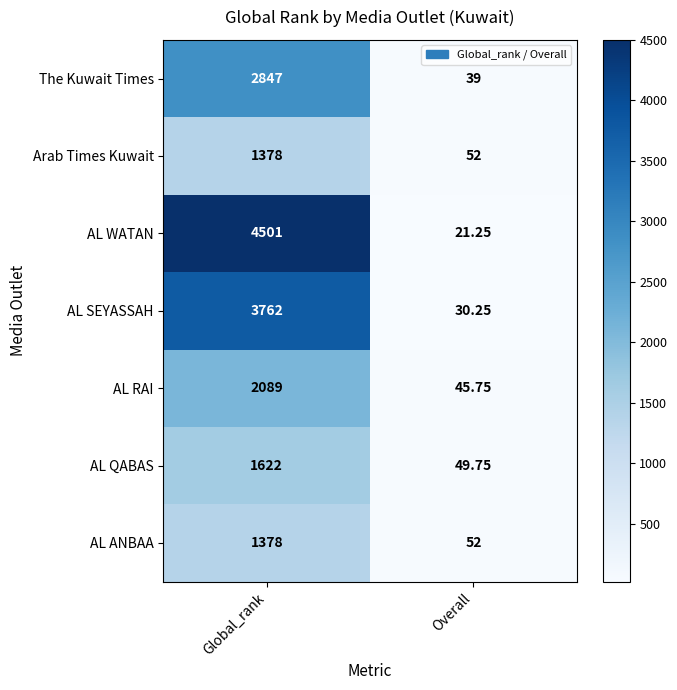

Which category has the lowest value across all series?

Overall